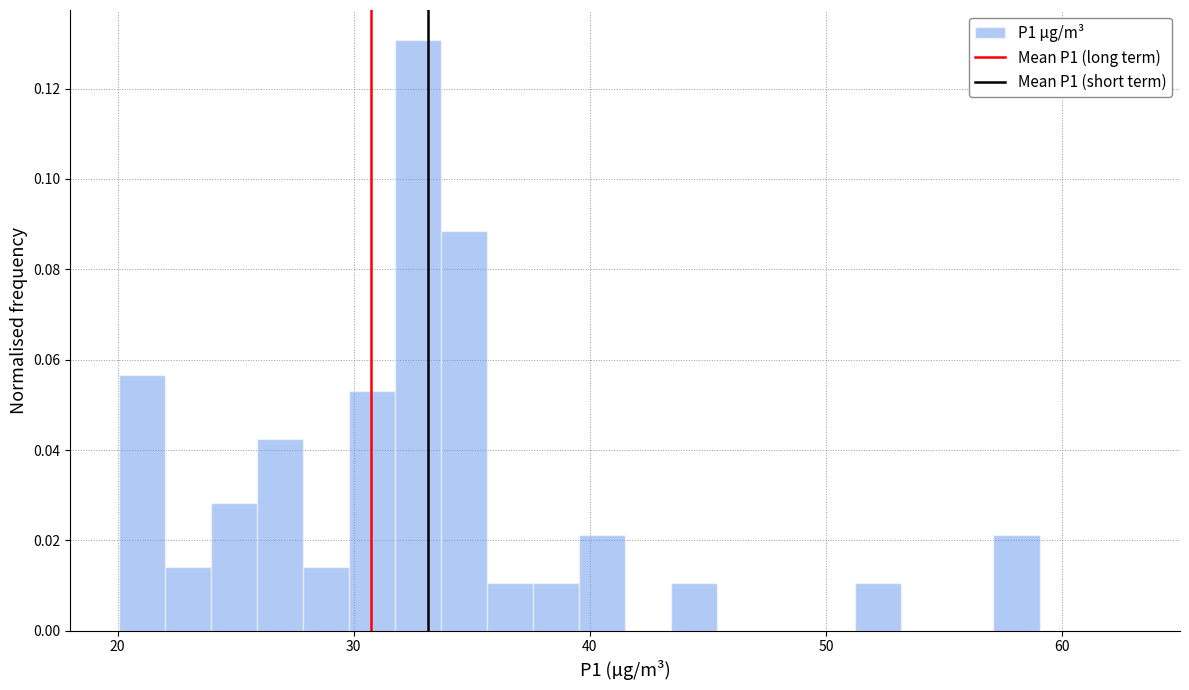

Read against the x-axis, roughly where is the centre of the tallest bar?

33